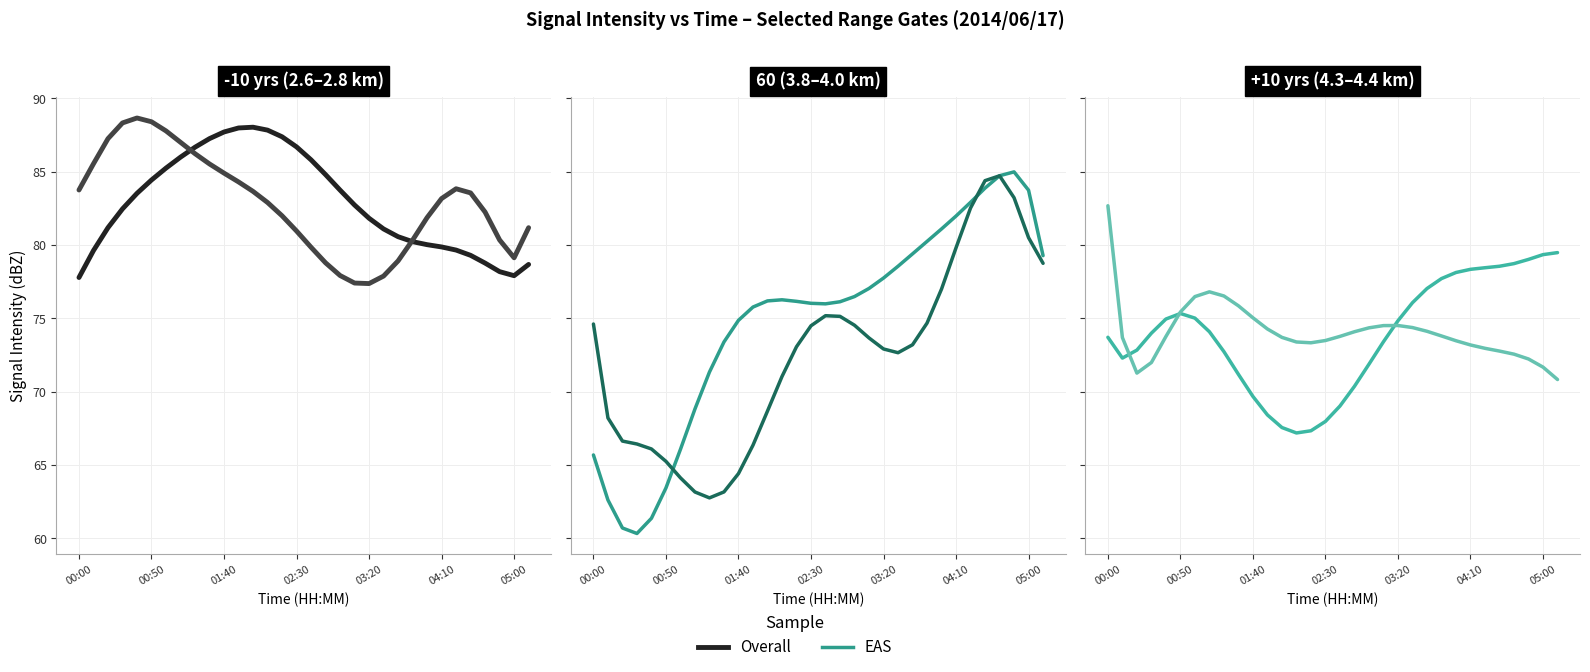

What position from the left is 04:10?

26